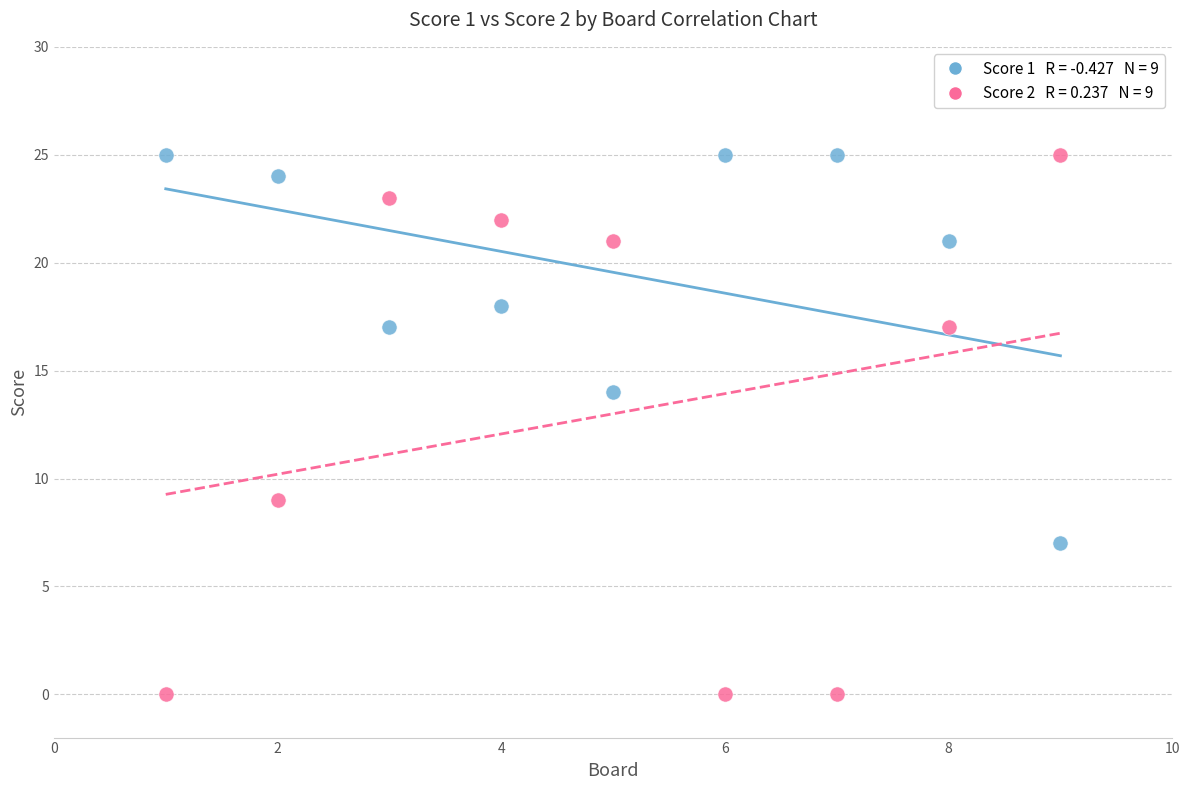

Across all data points, what is the range of X values (max minus min)?

8